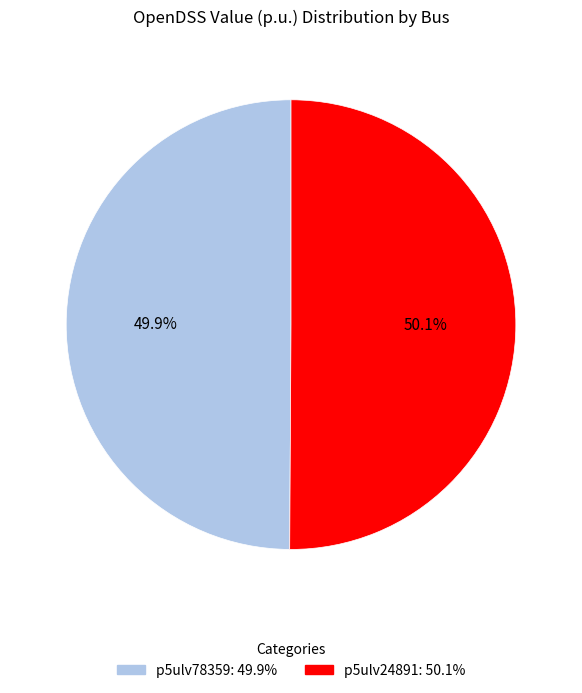

What is the ratio of the value at p5ulv78359 to the value at p5ulv24891?

1.0